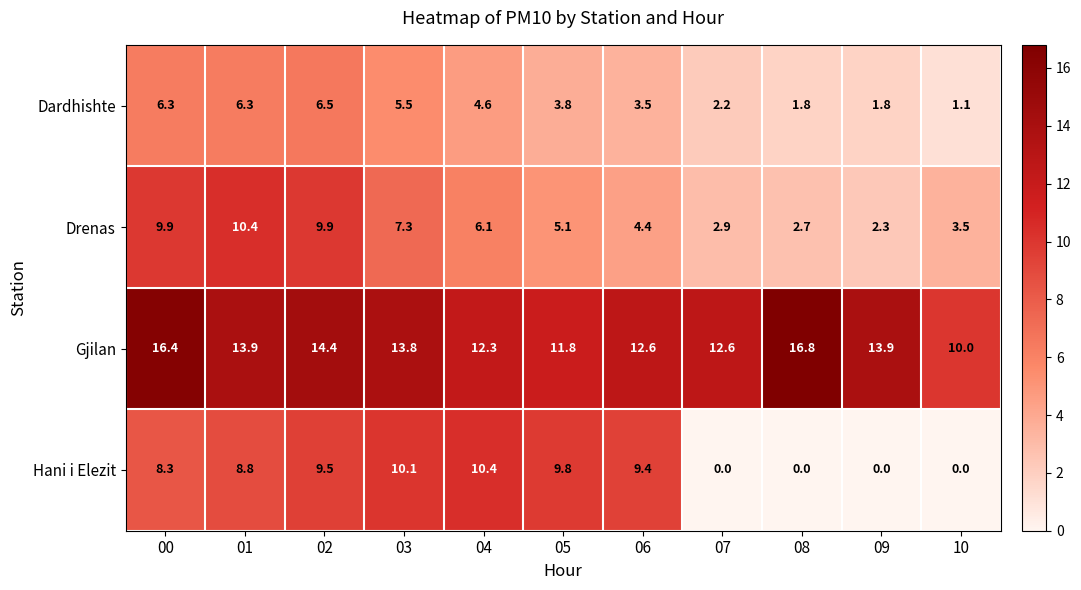

At which category does the chart reach its peak across all series?

08